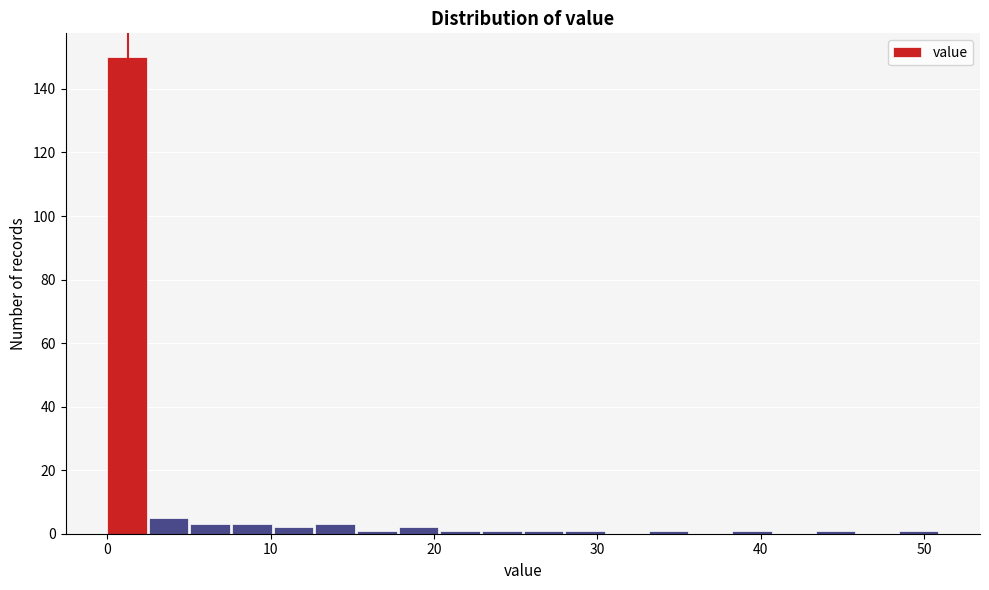

Read against the x-axis, roughly where is the centre of the tallest bar?

1